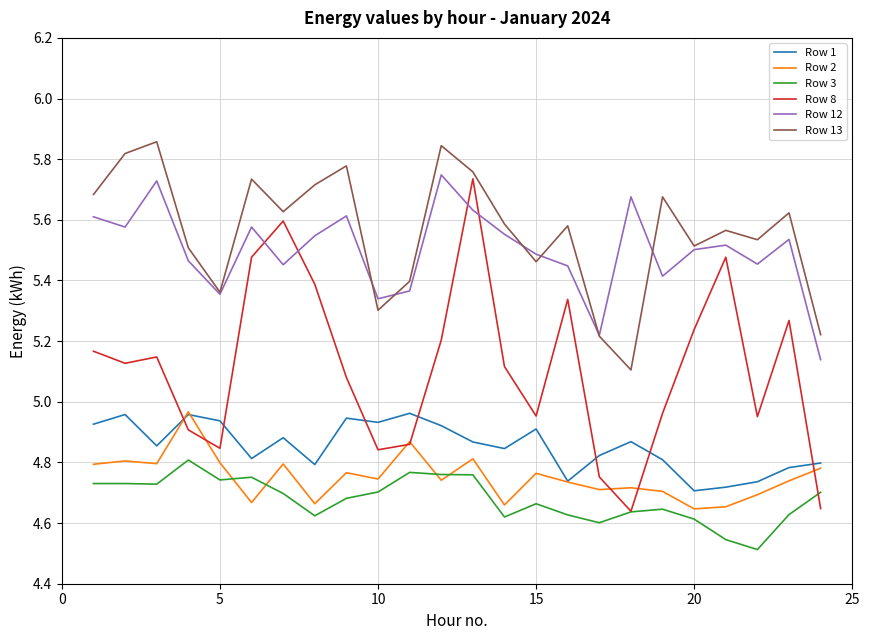

True or false: Row 3 and Row 13 cross at least once.

False